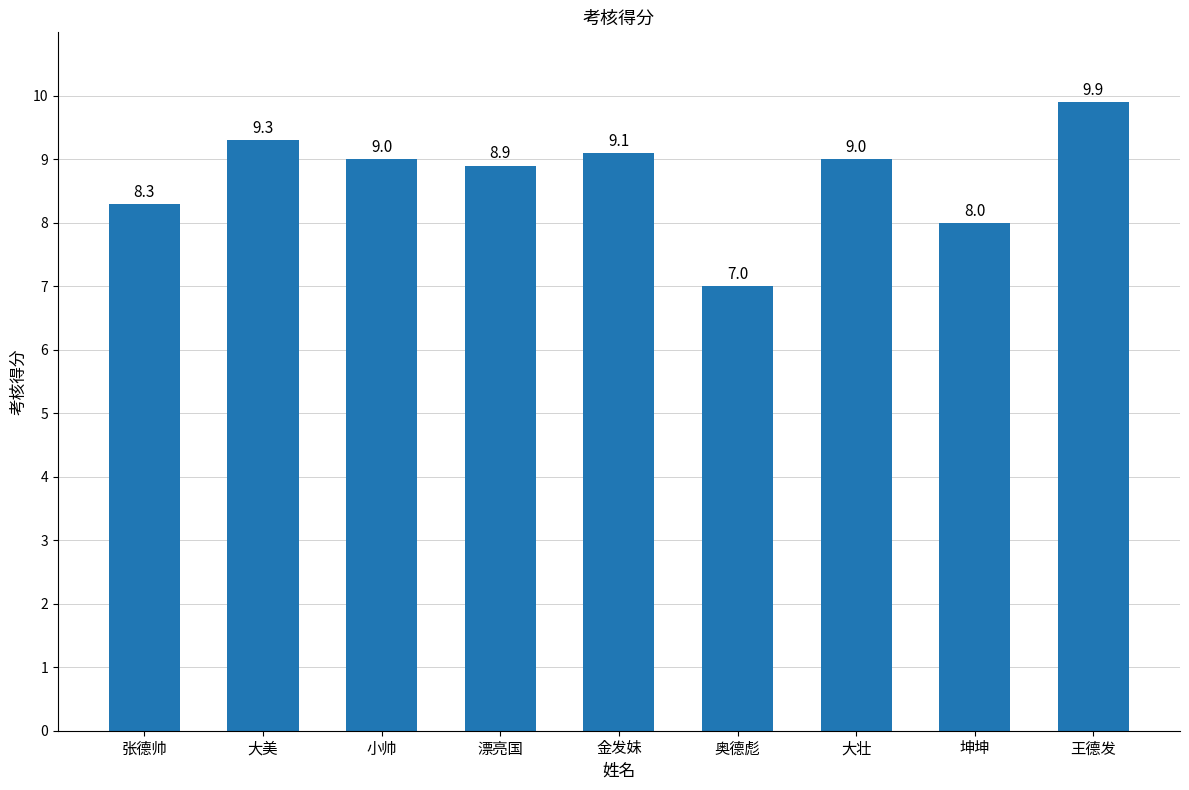

Which category has the lowest value across all series?

奥德彪